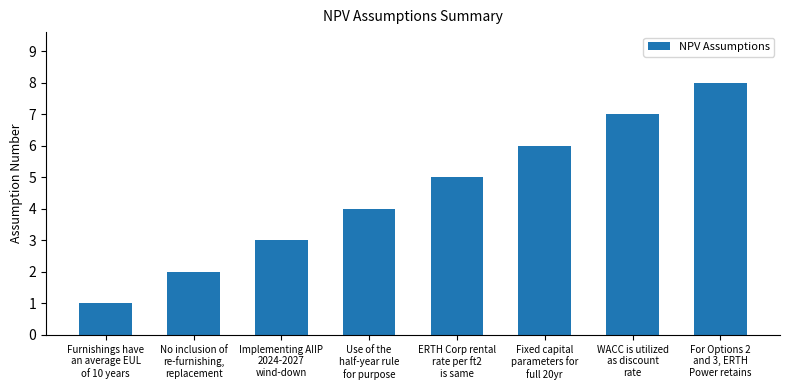

Rank the categories by value from highest to lowest.

For Options 2
and 3, ERTH
Power retains, WACC is utilized
as discount
rate, Fixed capital
parameters for
full 20yr, ERTH Corp rental
rate per ft2
is same, Use of the
half-year rule
for purpose, Implementing AIIP
2024-2027
wind-down, No inclusion of
re-furnishing,
replacement, Furnishings have
an average EUL
of 10 years